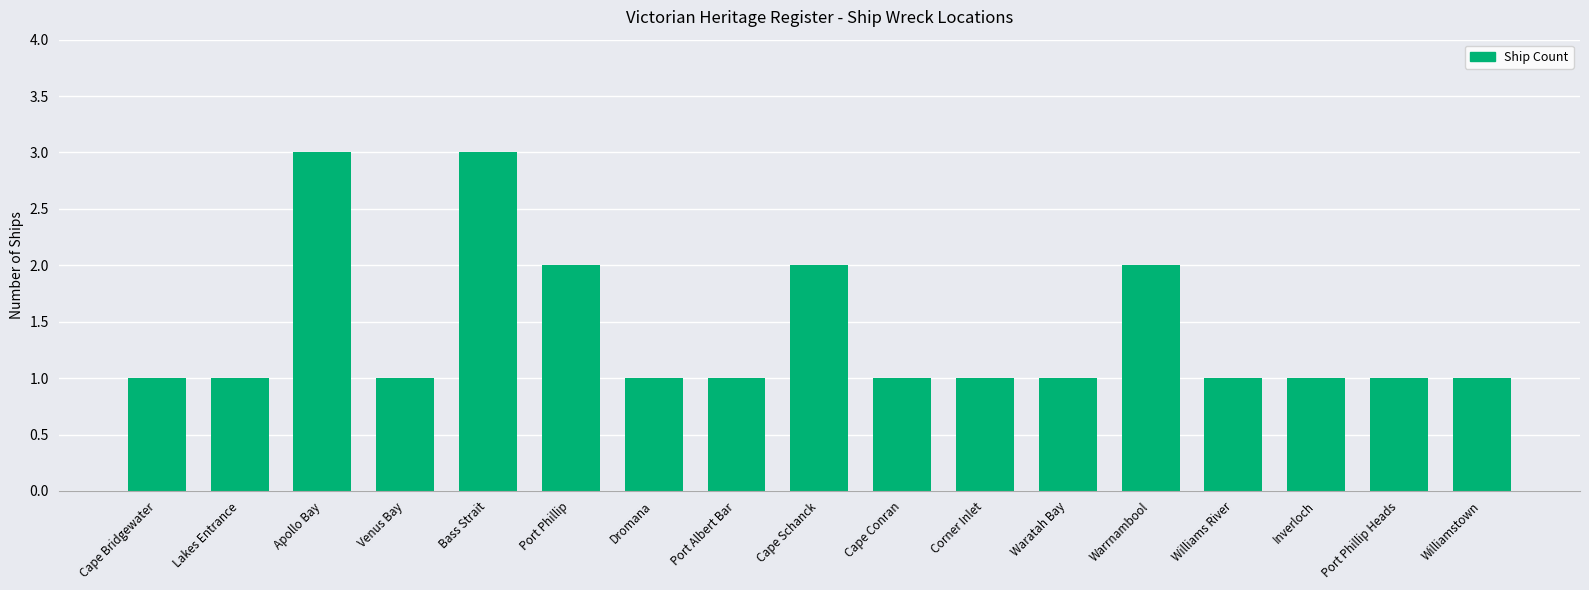

Reading left to right, transcribe all the data shown in this chart.

Cape Bridgewater=1	Lakes Entrance=1	Apollo Bay=3	Venus Bay=1	Bass Strait=3	Port Phillip=2	Dromana=1	Port Albert Bar=1	Cape Schanck=2	Cape Conran=1	Corner Inlet=1	Waratah Bay=1	Warrnambool=2	Williams River=1	Inverloch=1	Port Phillip Heads=1	Williamstown=1